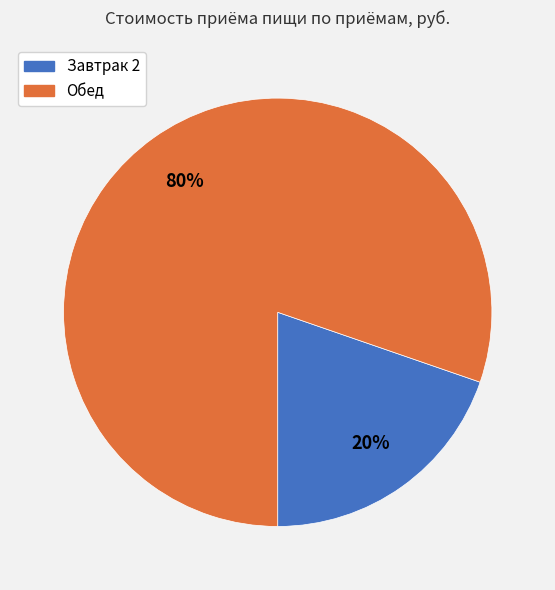

To the nearest percent, what is the combined percentage of Завтрак 2 and Обед?

100%